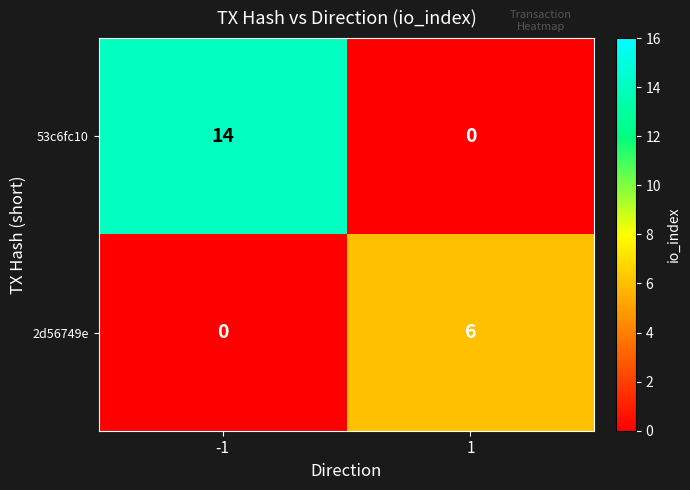

What is the maximum value for 53c6fc10?

14